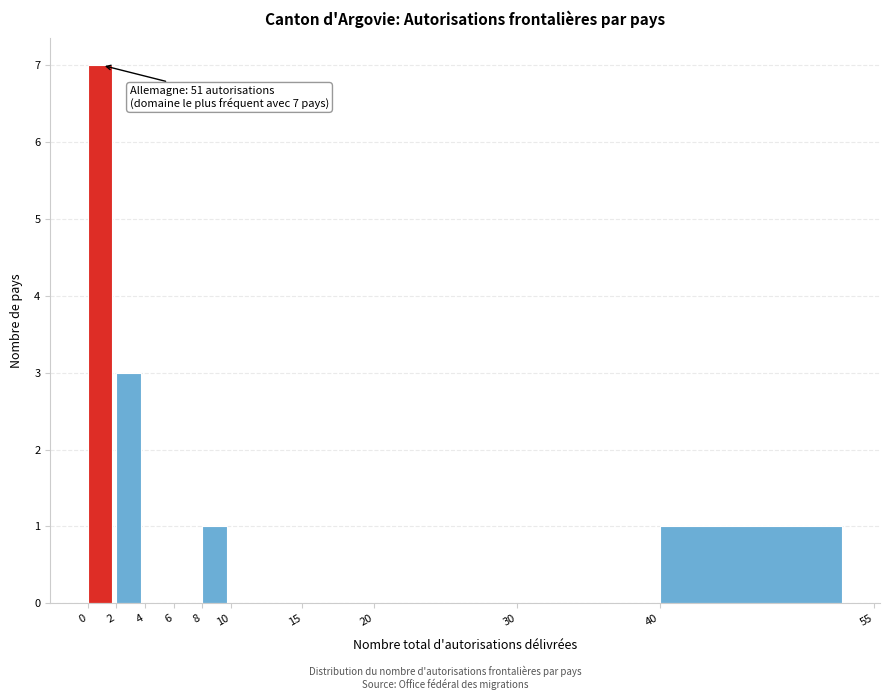

Over which range of the x-axis is the bar tallest?

0 to 2